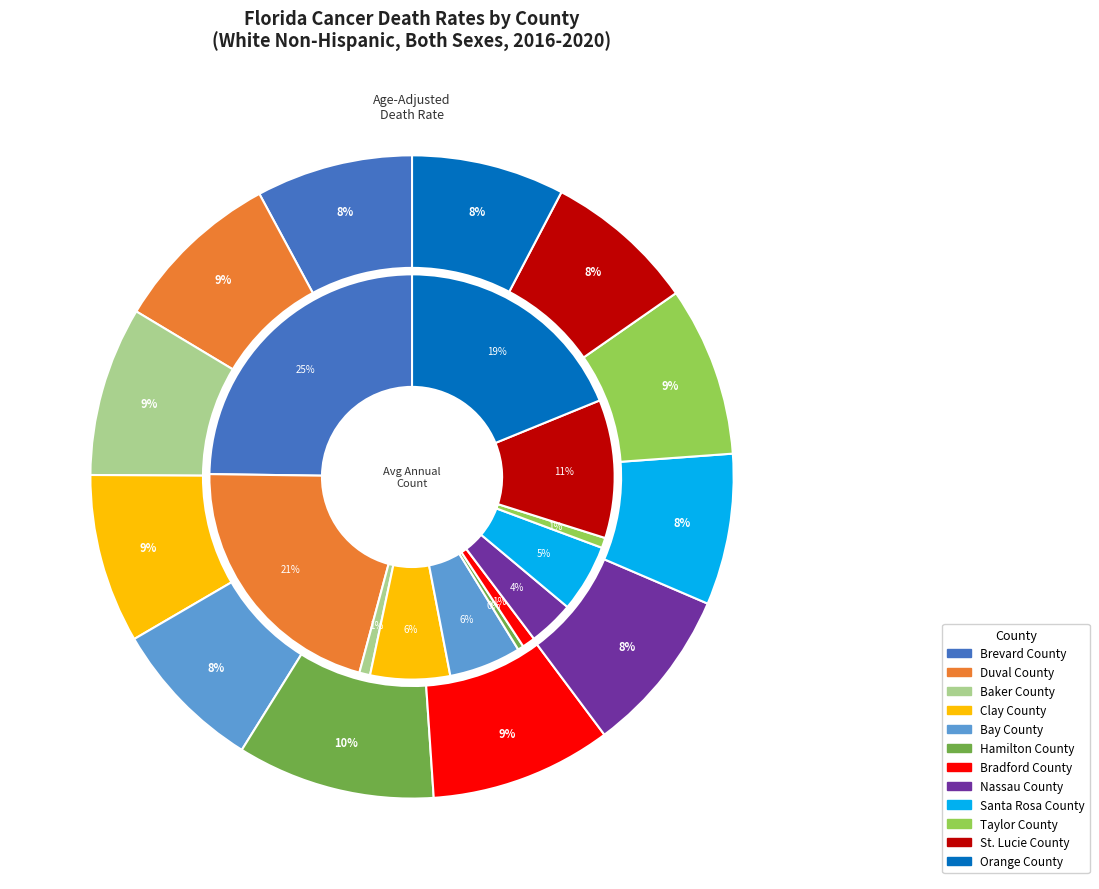

Does Santa Rosa County account for over 50% of the chart?

No